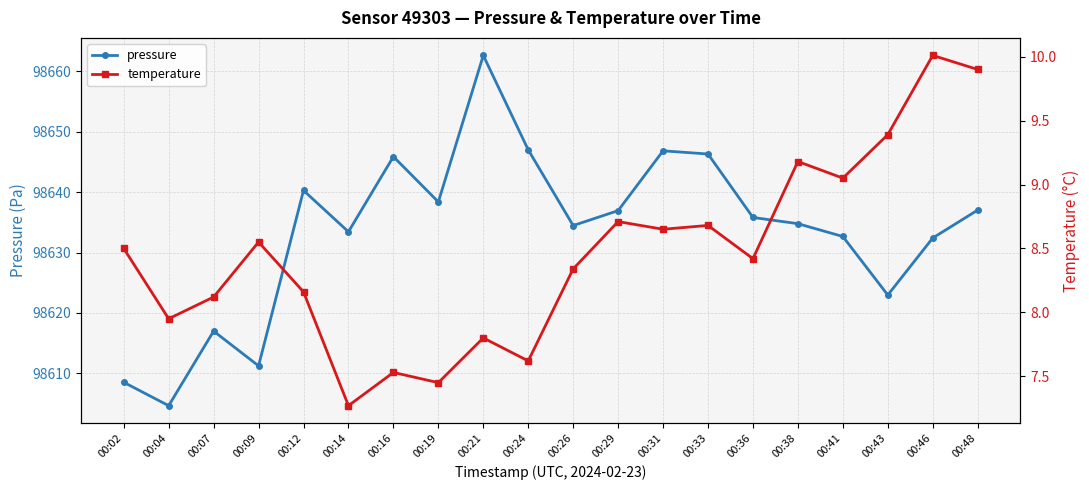

Is this an area chart (filled region under the line)?

No